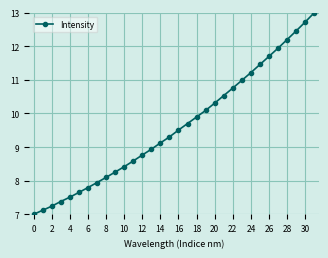

What is the average value?

9.6